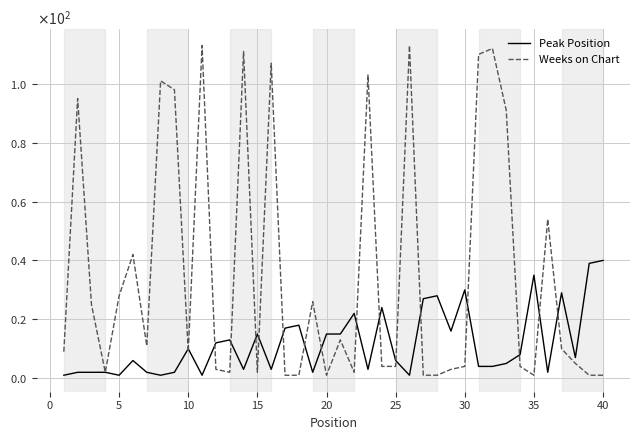

What is the value of the Peak Position point at the 32nd from the left?

4